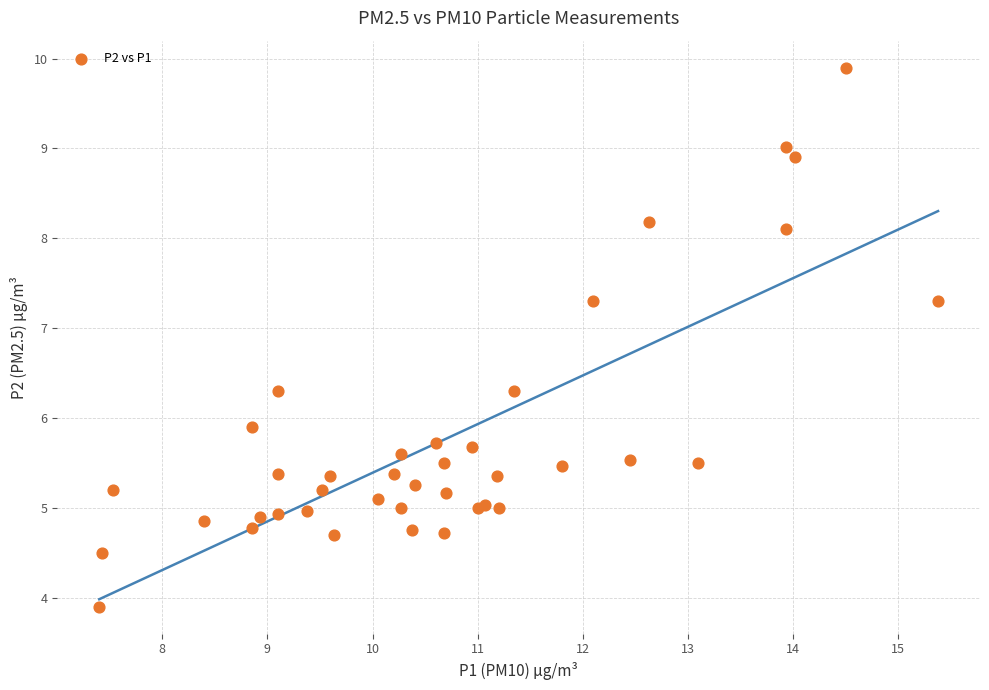

What Y value in the scatter plot is closest to 6?

5.9